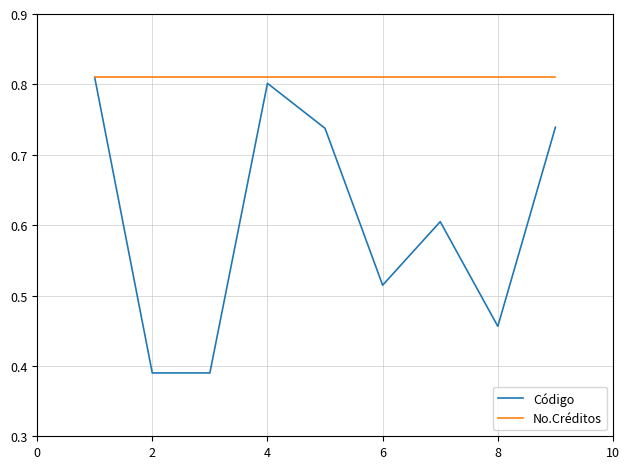

Which series has the largest total across all categories?

No.Créditos